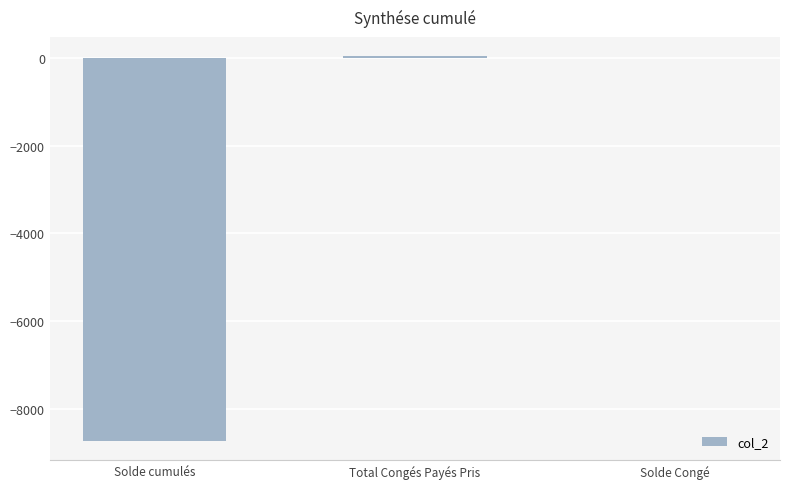

What is the sum of all values?

-8696.5